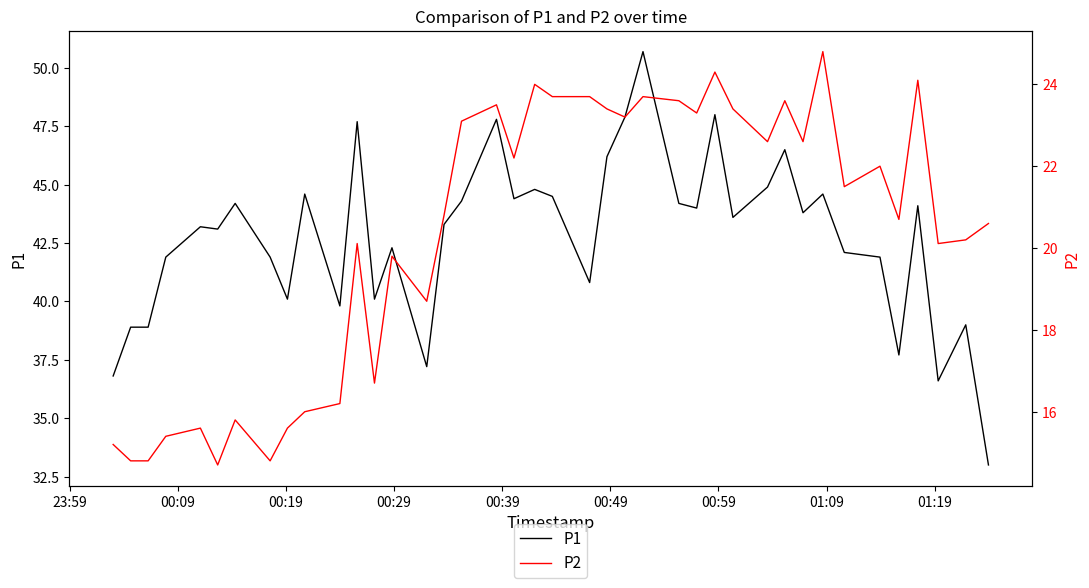

True or false: P2 and P1 intersect in this chart.

False